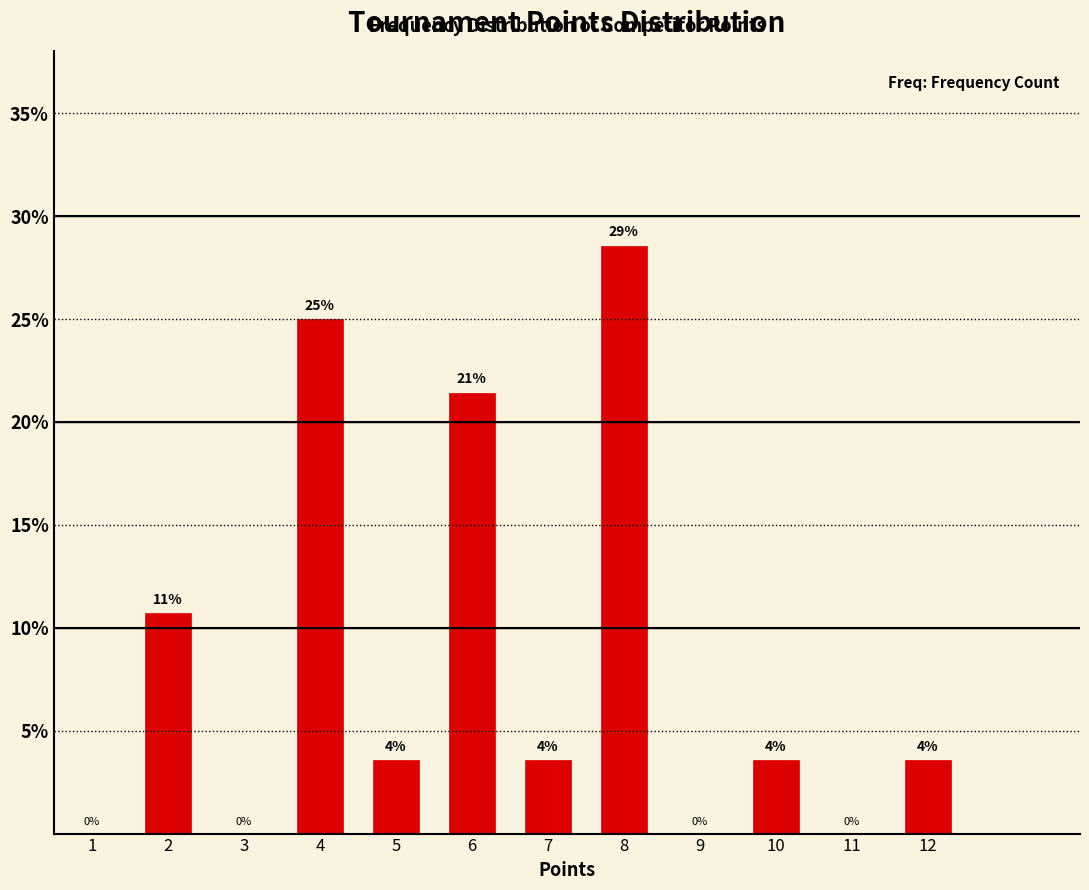

Are the bars horizontal?

No